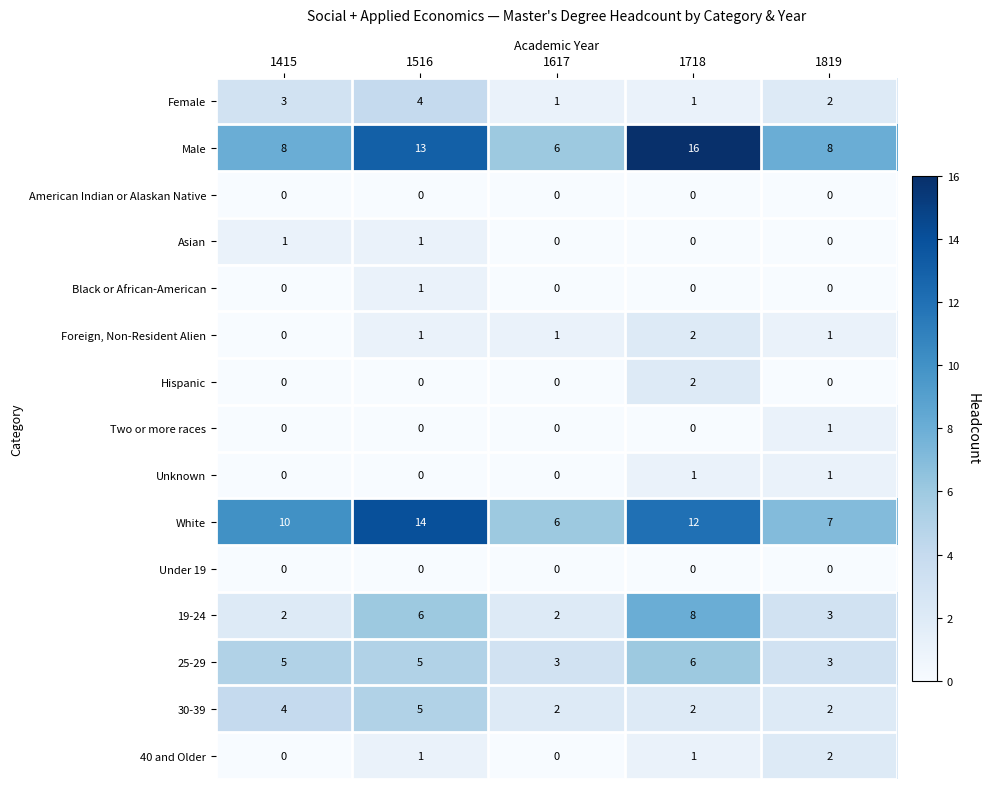

Where is 19-24 nearest to the value 5?

1516